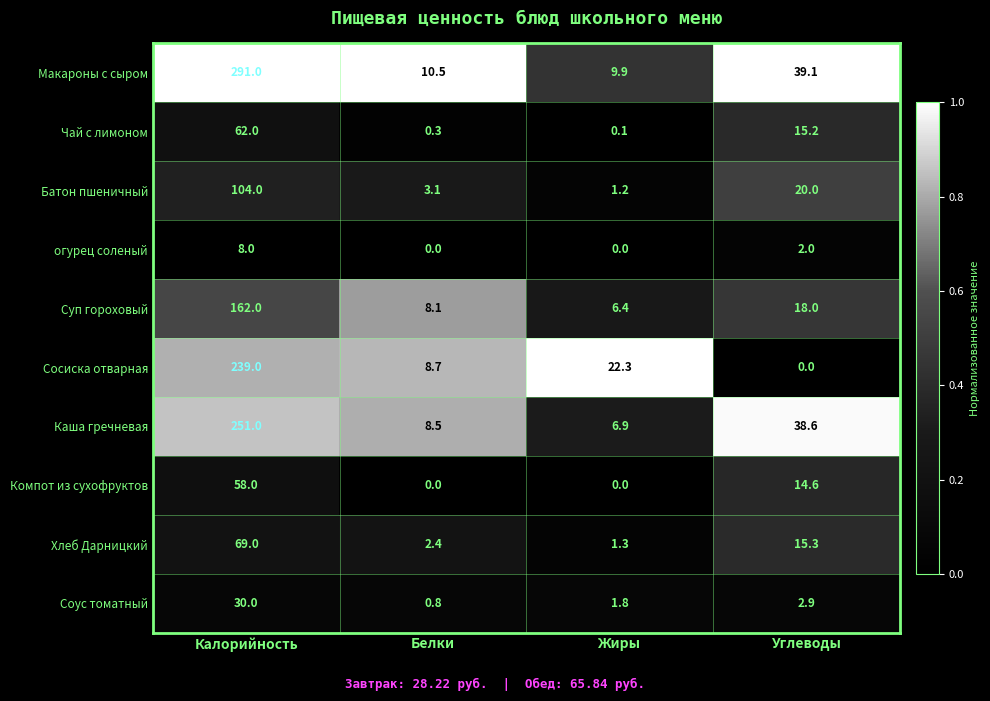

At which category is the sum across all series the highest?

Калорийность